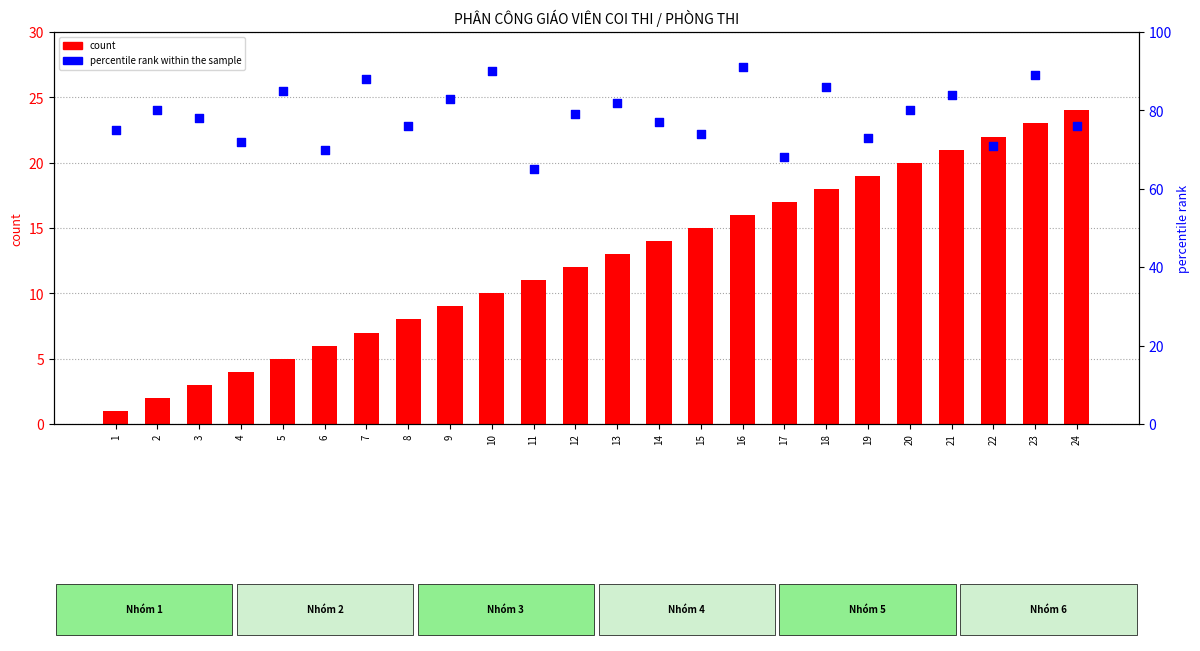

At which category is the sum across all series the highest?

23